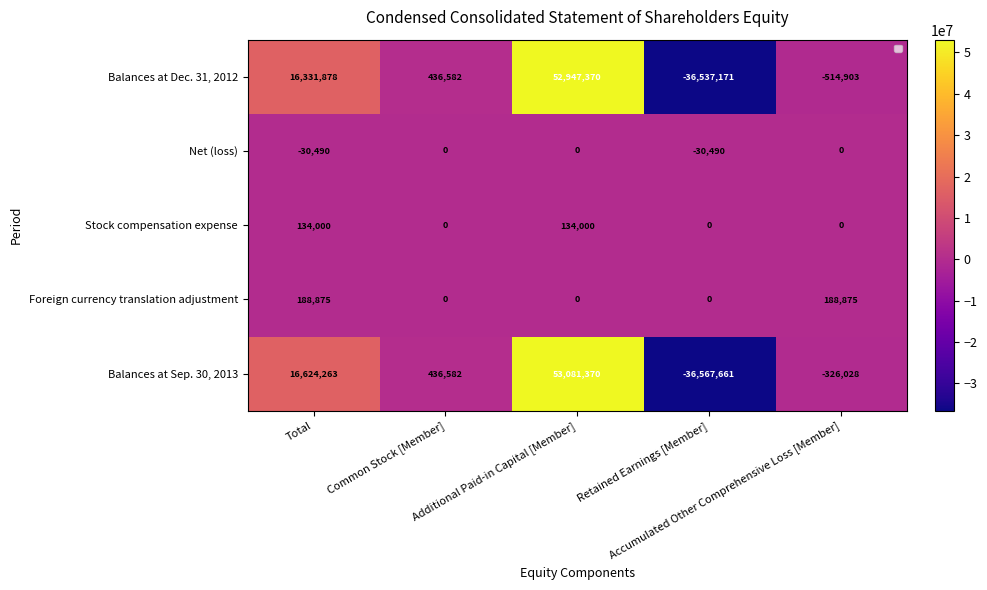

What is the total value across all series at Accumulated Other Comprehensive Loss [Member]?

-652056